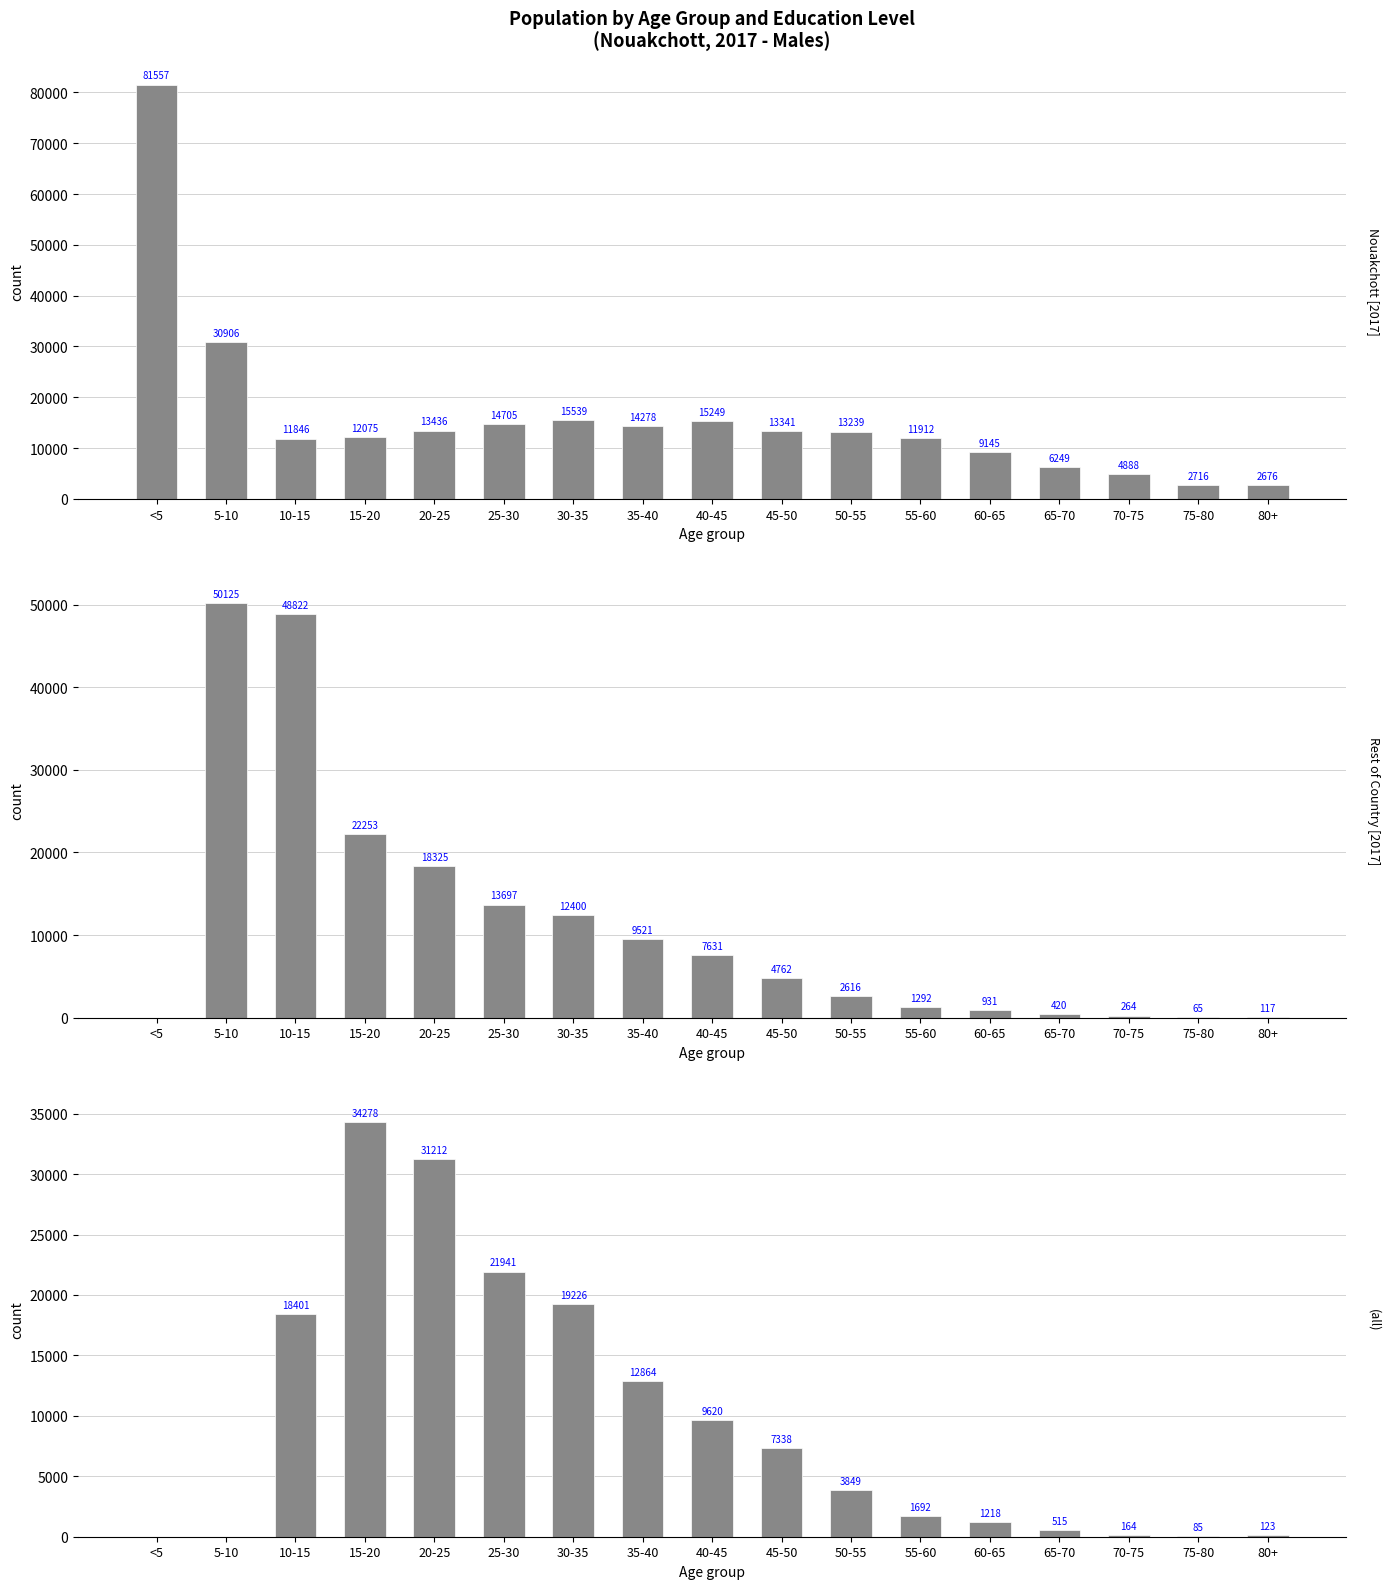

What is the maximum value shown in the chart?

81557.5